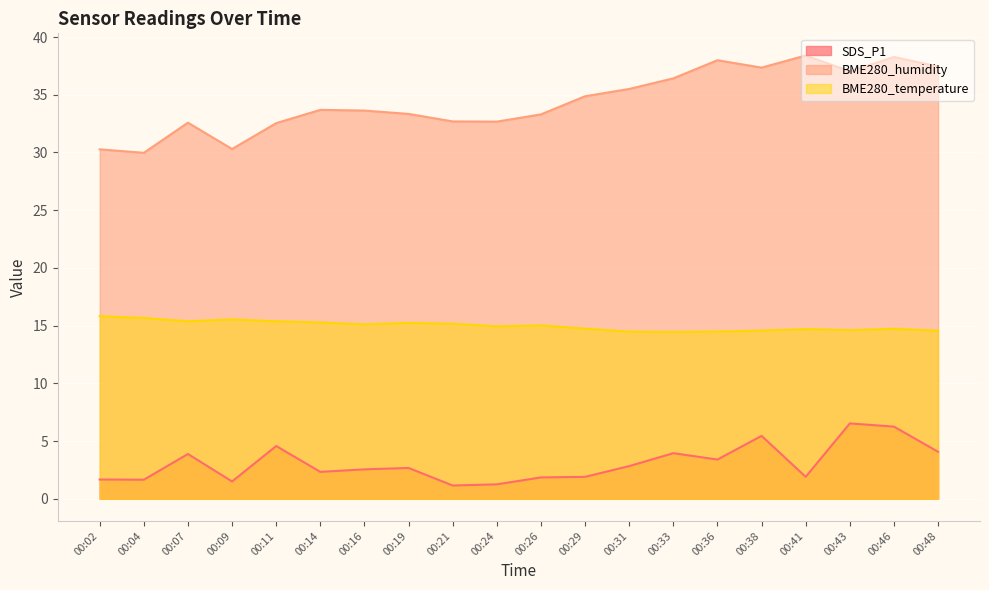

Which series has the largest range (max minus min)?

BME280_humidity